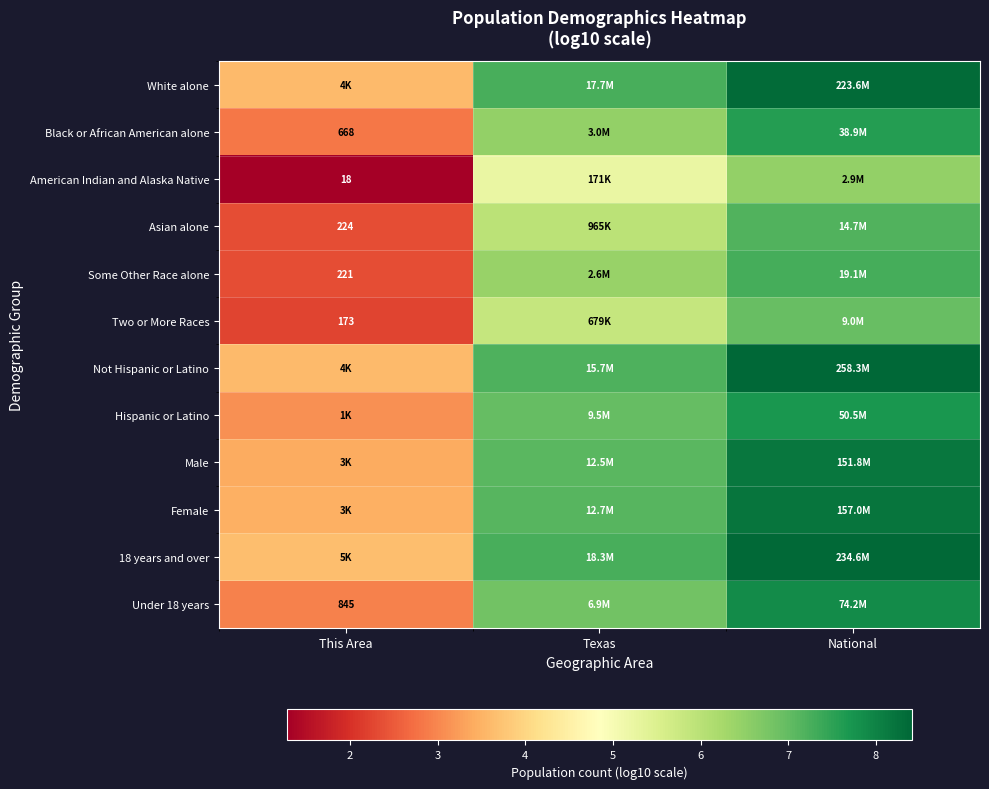

What is the highest value of the Hispanic or Latino series?

7.7